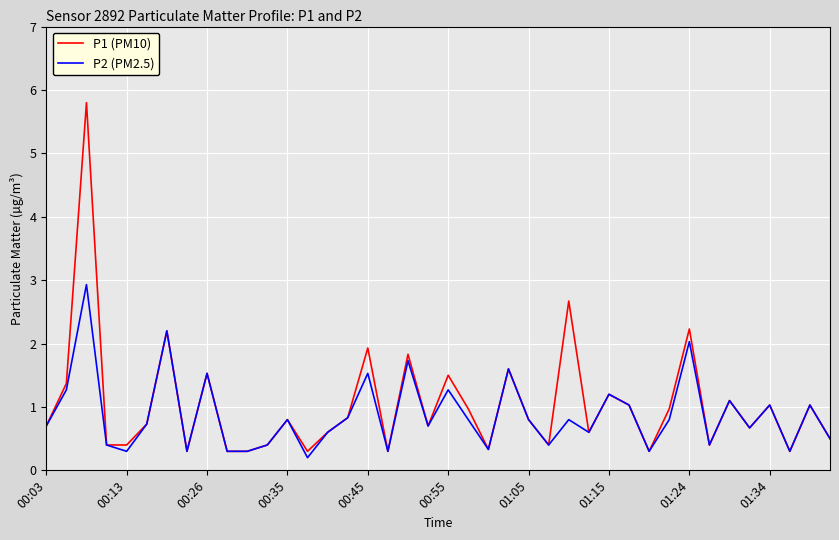

Does the chart display data point markers on the line(s)?

No